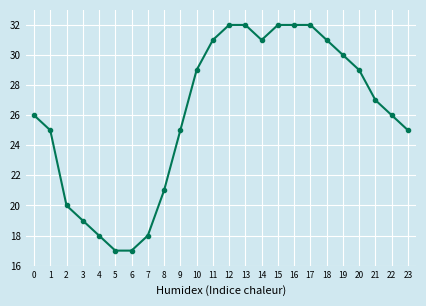

How many lines are shown in the chart?

1